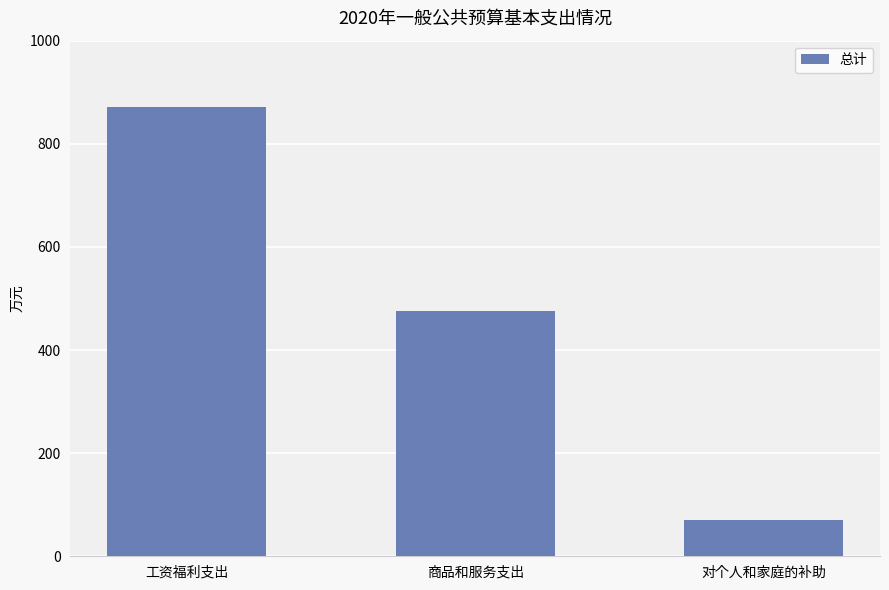

How many series are shown in this chart?

1